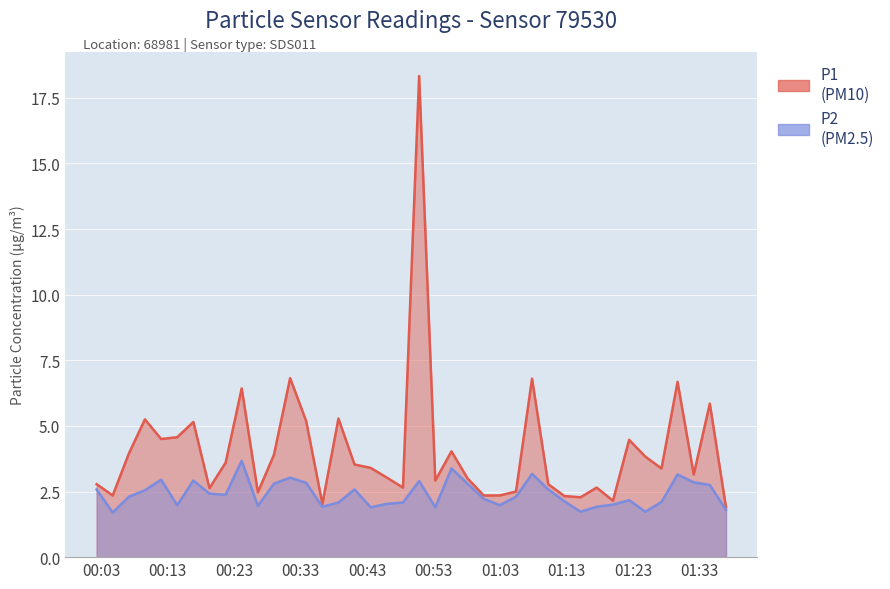

Is the value of P1 at 2024-01-10T00:45:59 greater than the value of P2 at 2024-01-10T00:29:00?

Yes